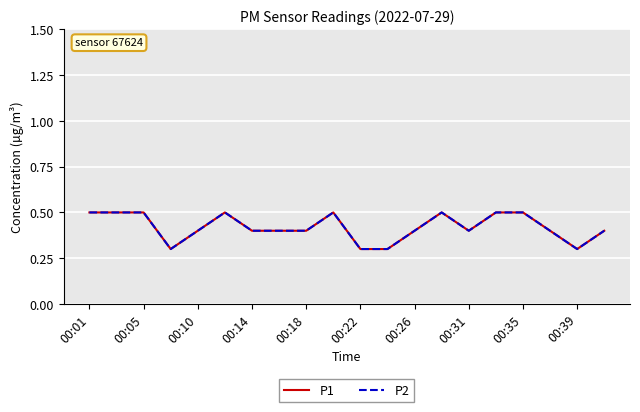

Is this an area chart (filled region under the line)?

No